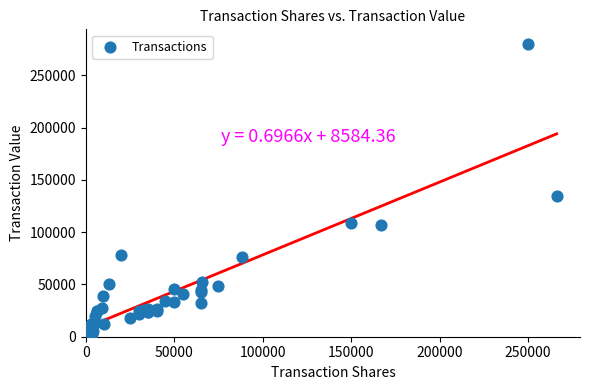

What Y value in the scatter plot is closest to 141232?

134410